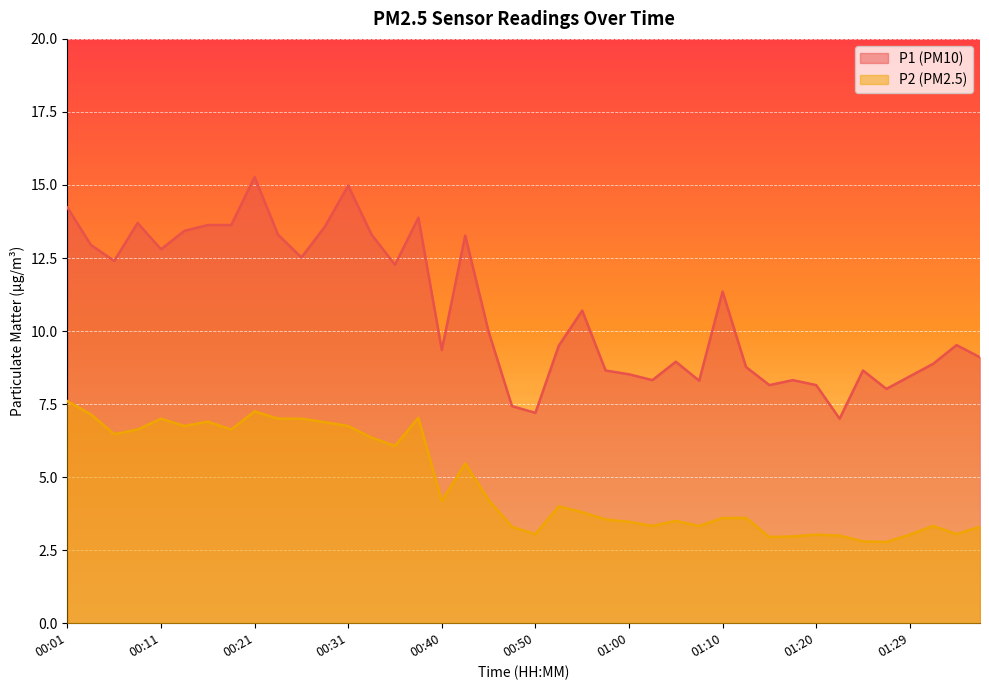

True or false: P1 and P2 intersect in this chart.

False